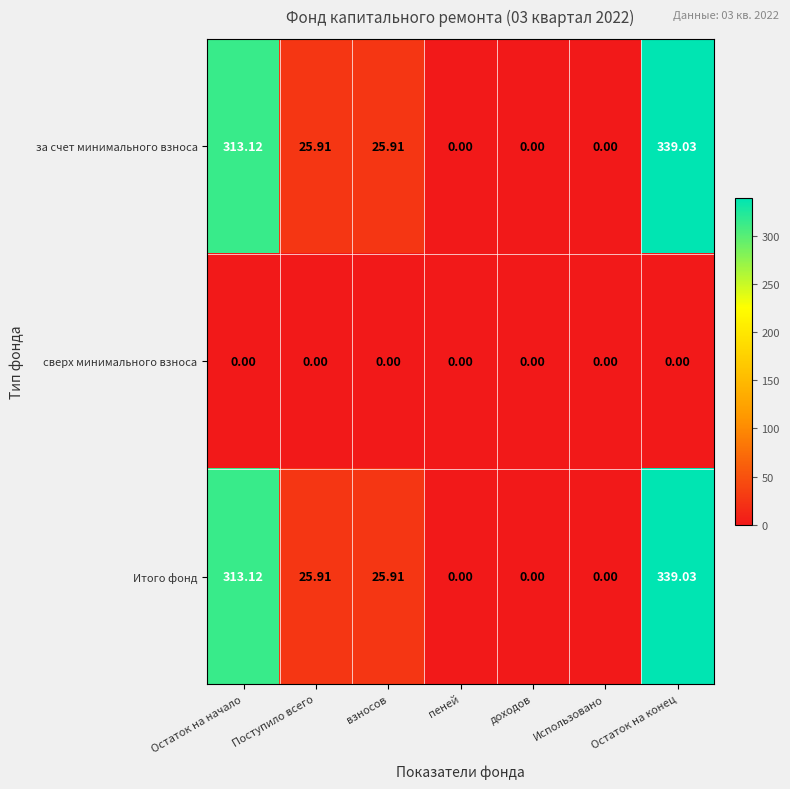

At which label does за счет минимального взноса reach its peak?

Остаток на конец